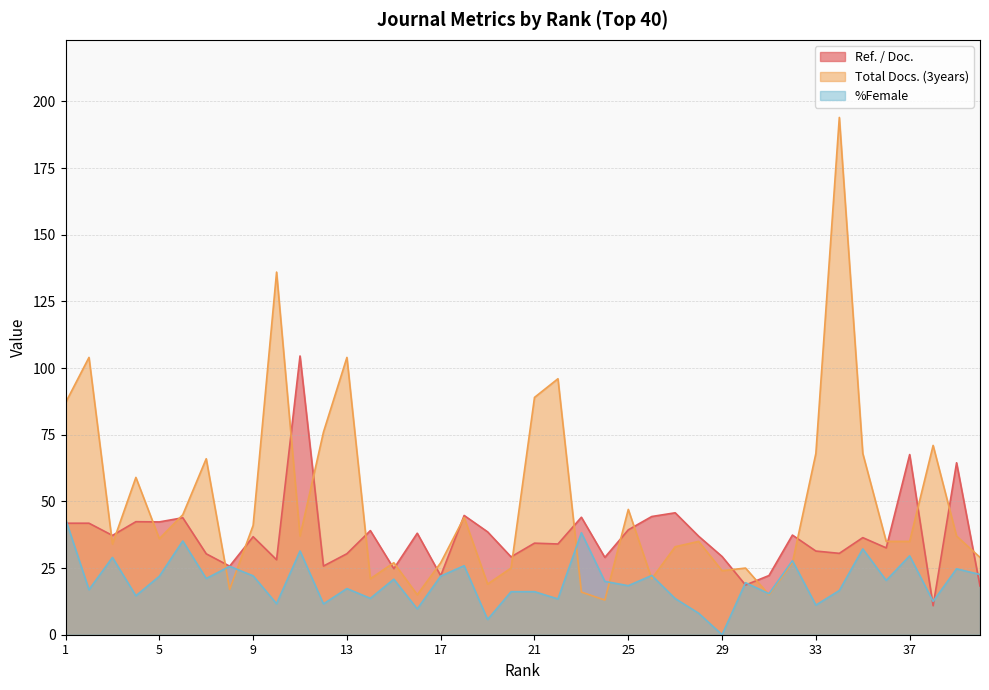

What is the value of the %Female point at the 20th from the left?

16.1